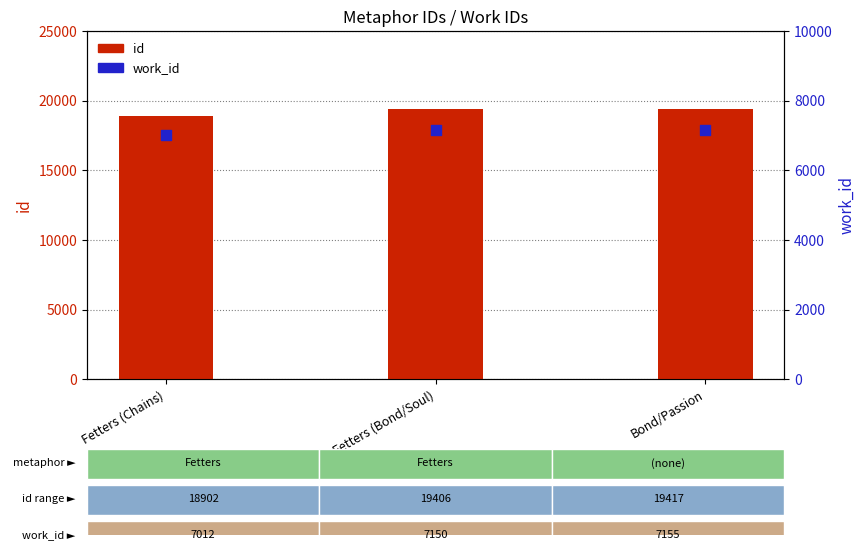

Which series has the largest Y range (max minus min)?

id